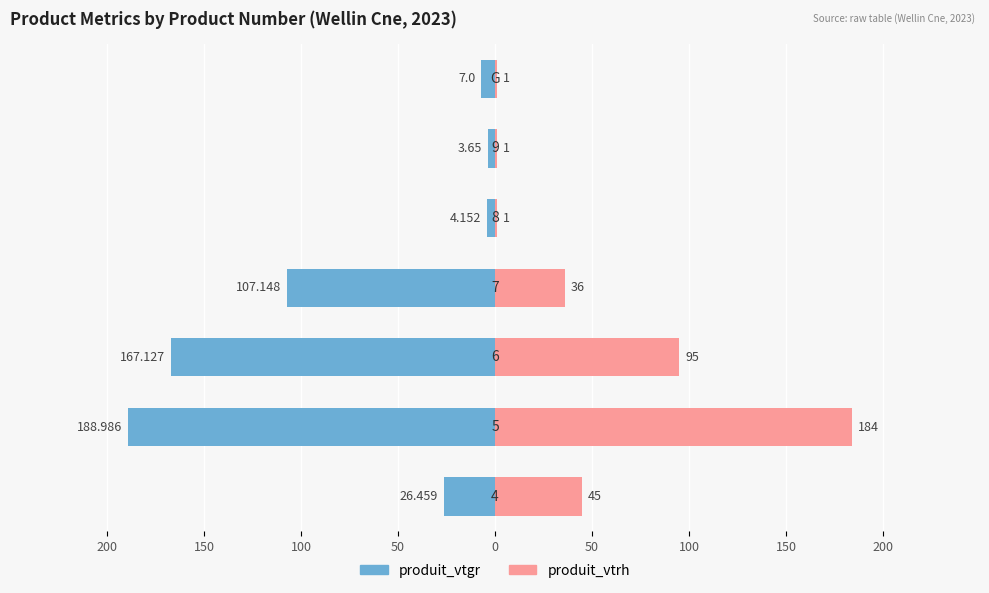

How many bars are there in each group?

2